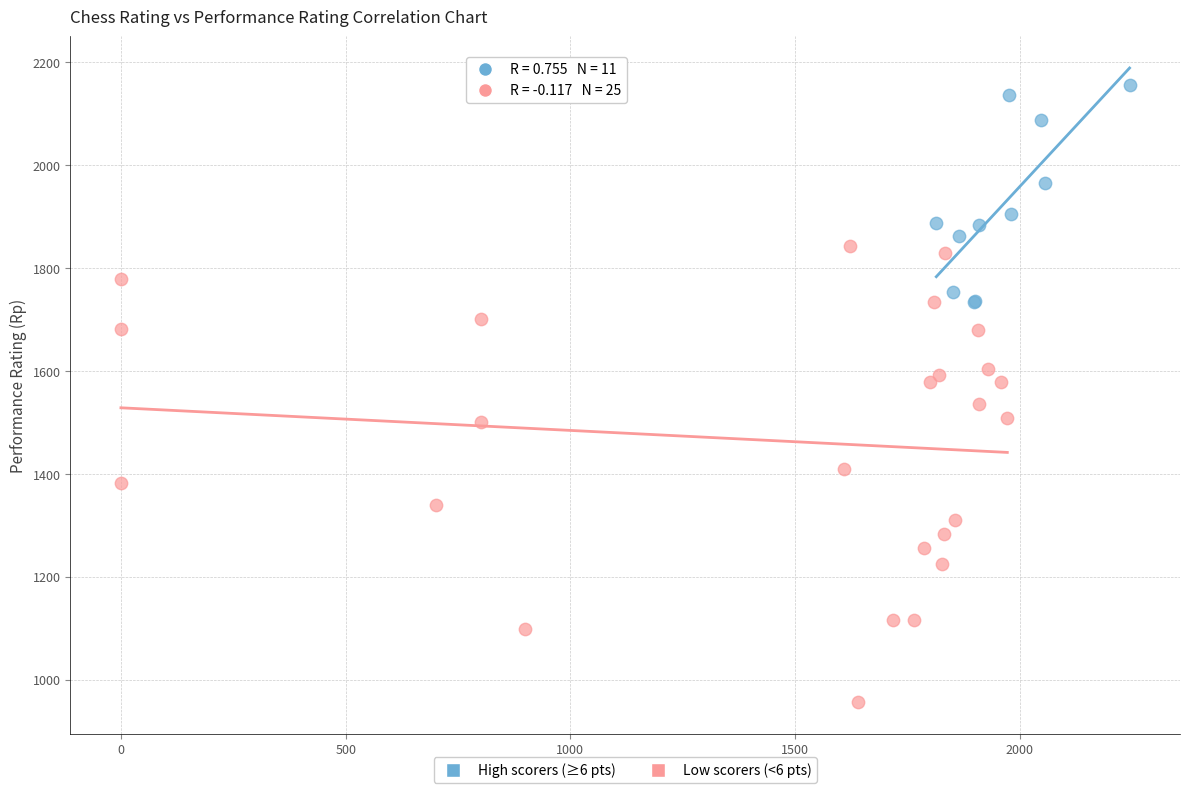

What are all the series names shown in the legend?

High scorers (≥6 pts), Low scorers (<6 pts)